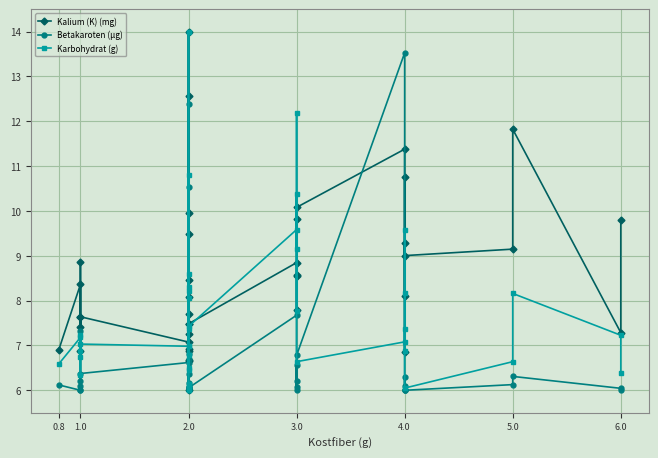

List the series in order of their peak value, highest first.

Kalium (K) (mg), Betakaroten (µg), Karbohydrat (g)